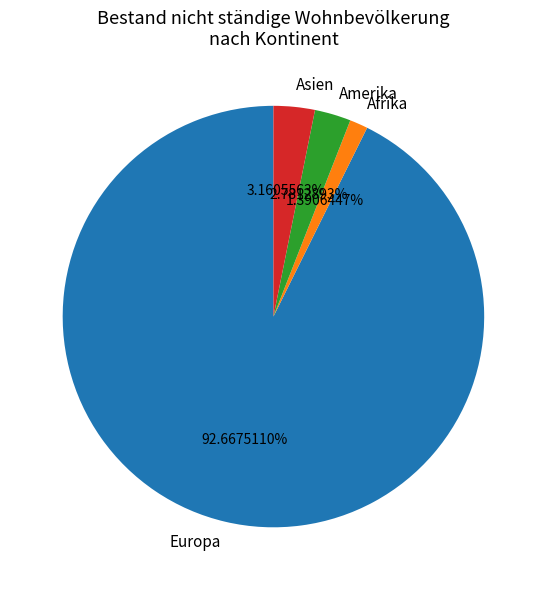

To the nearest percent, what is the difference between the largest and smallest slice percentages?

91%